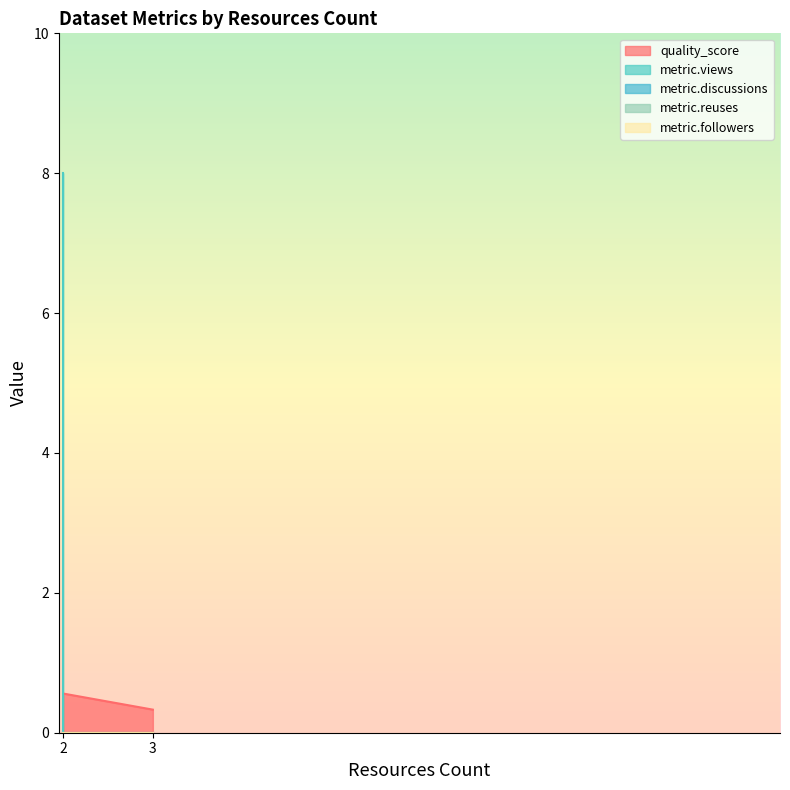

At which label is metric.discussions closest to 0?

3